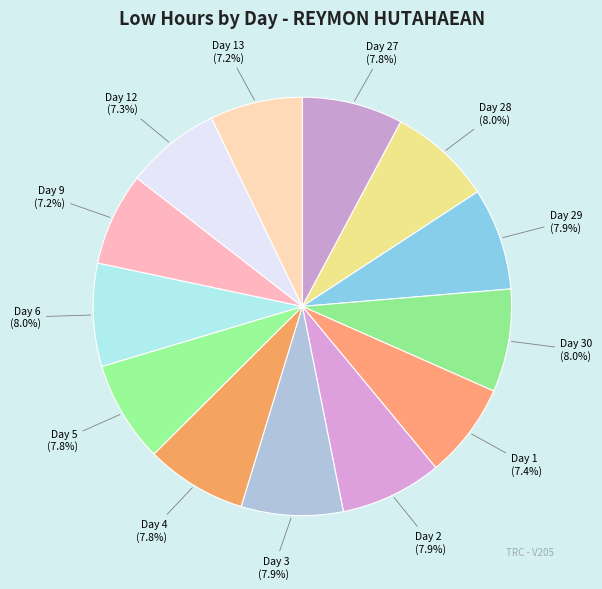

Approximately how many times larger is the value at Day 30 (8.0%) compared to Day 27 (7.8%)?

1.0